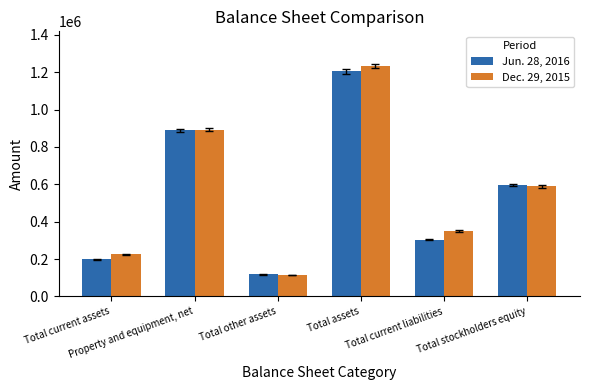

Which series changed the most between Total other assets and Total current liabilities?

Dec. 29, 2015